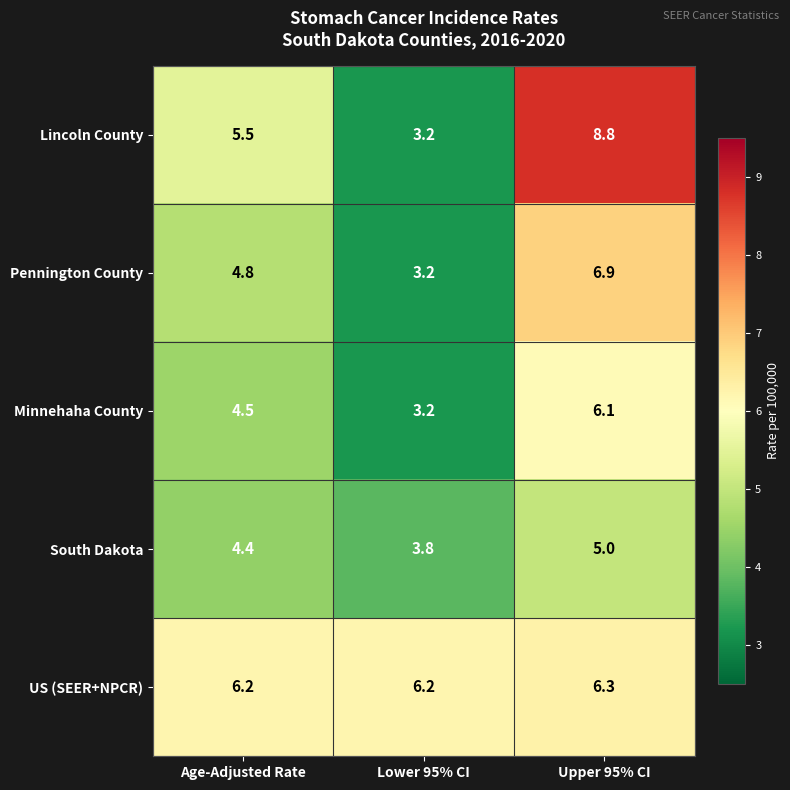

At which category does the chart reach its minimum across all series?

Lower 95% CI